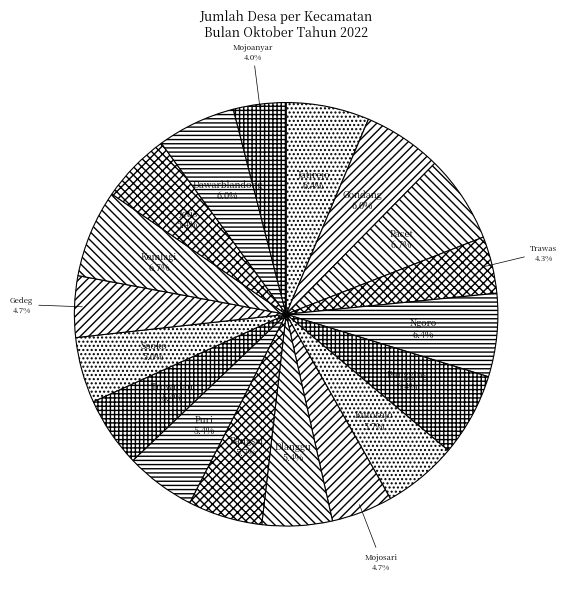

Is Kutorejo the majority of the pie?

No